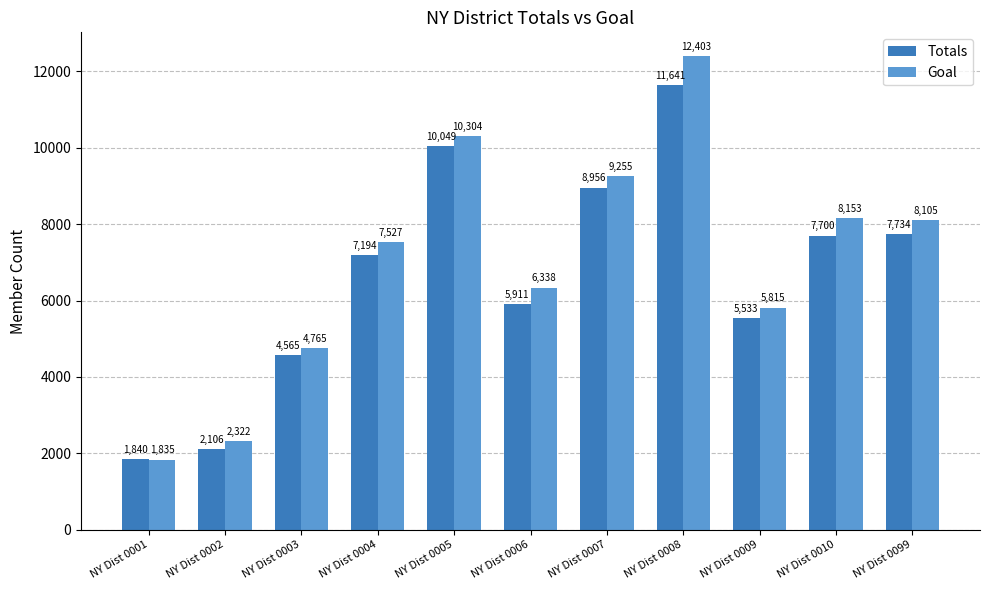

Where is Goal nearest to the value 7119?

NY Dist 0004